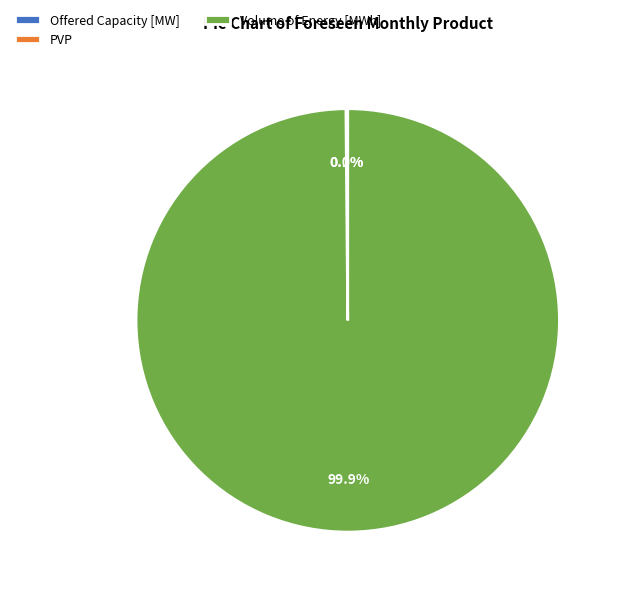

Does any single category account for the majority?

Yes